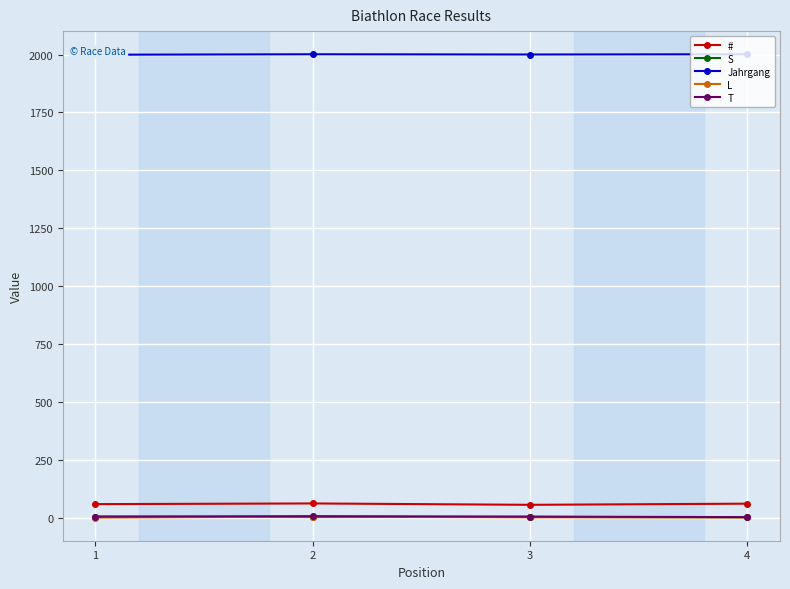

Between 1 and 4, which is larger?

4